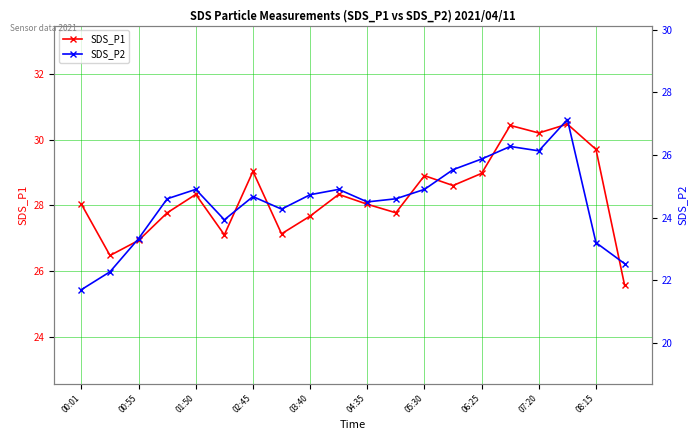

Which series has the largest total across all categories?

SDS_P1